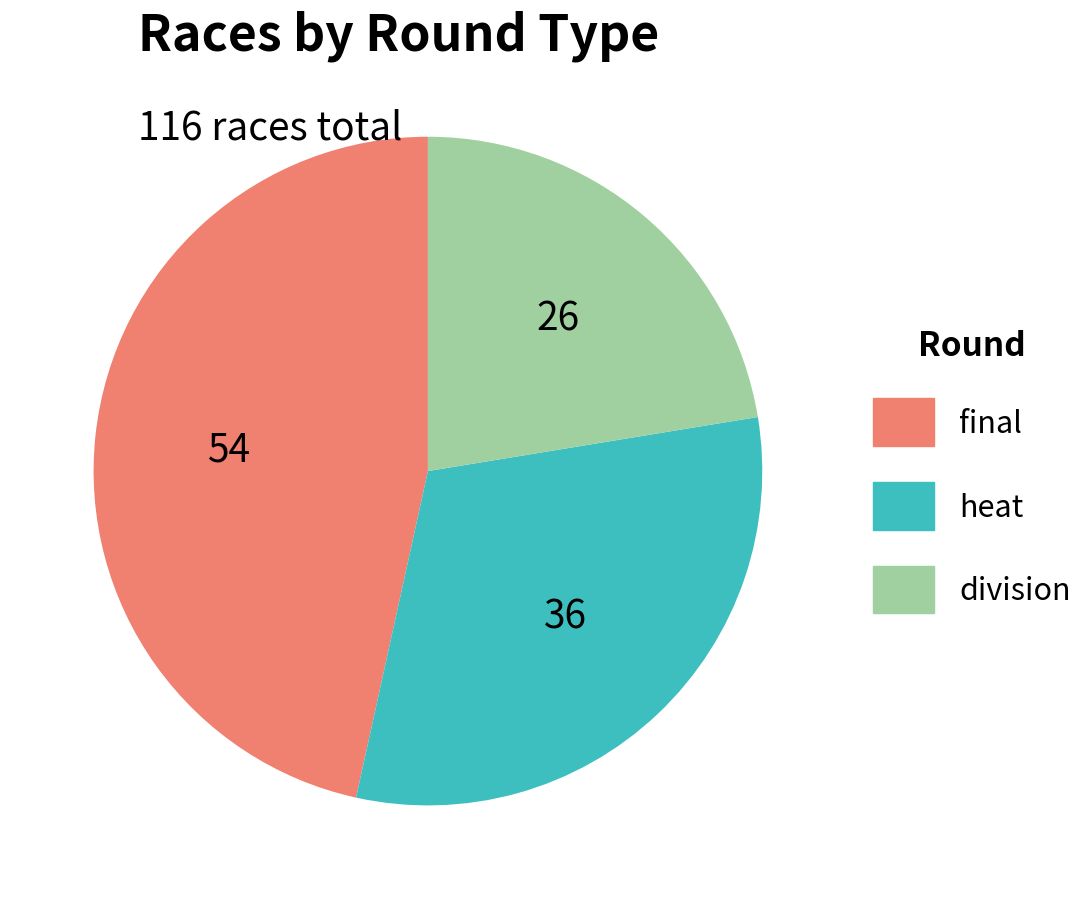

True or false: heat accounts for 31% of the total.

True